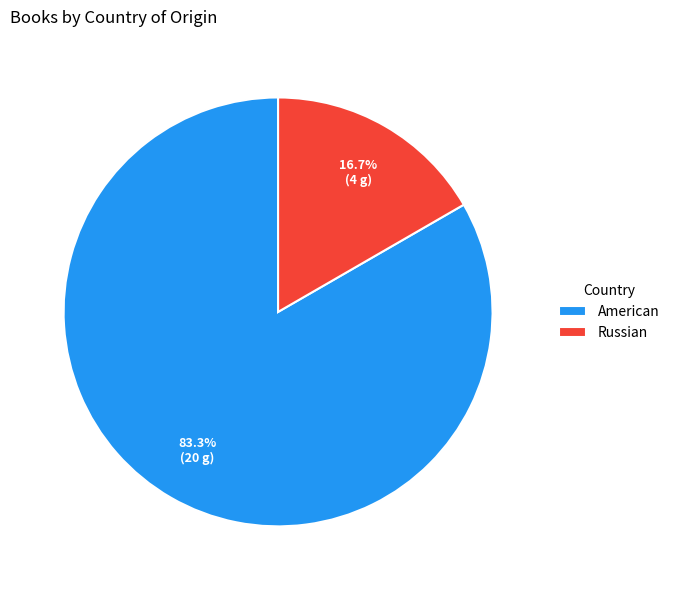

True or false: American accounts for 91% of the total.

False